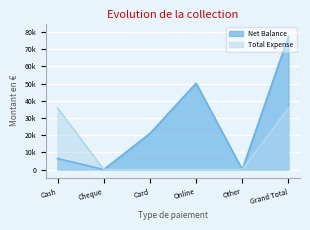

What are all the series names shown in the legend?

Net Balance, Total Expense